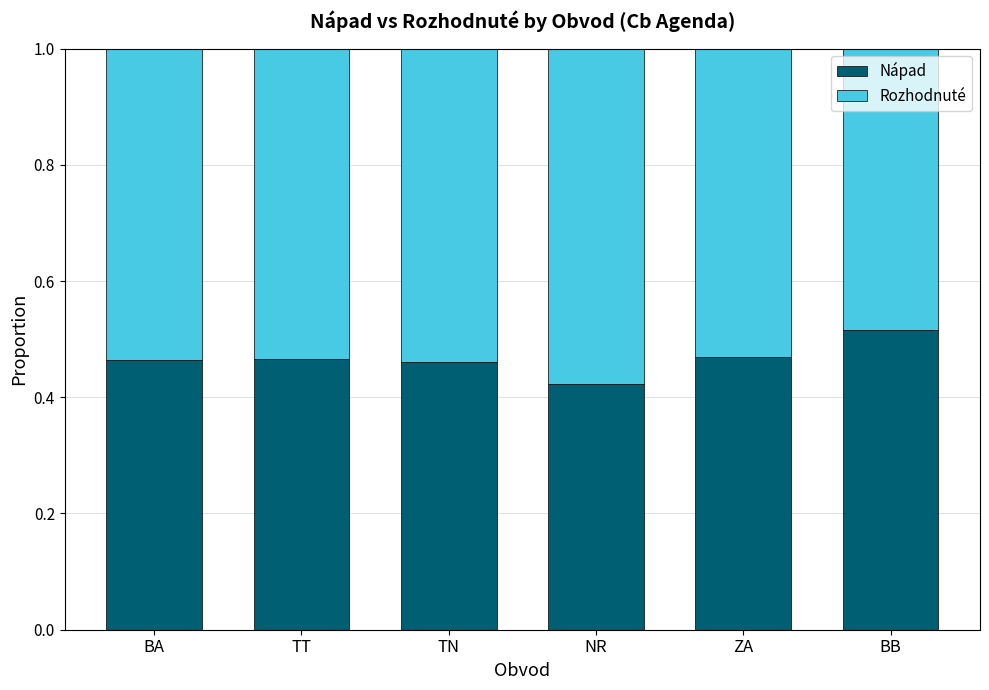

Which category has the lowest value in the Nápad series?

NR